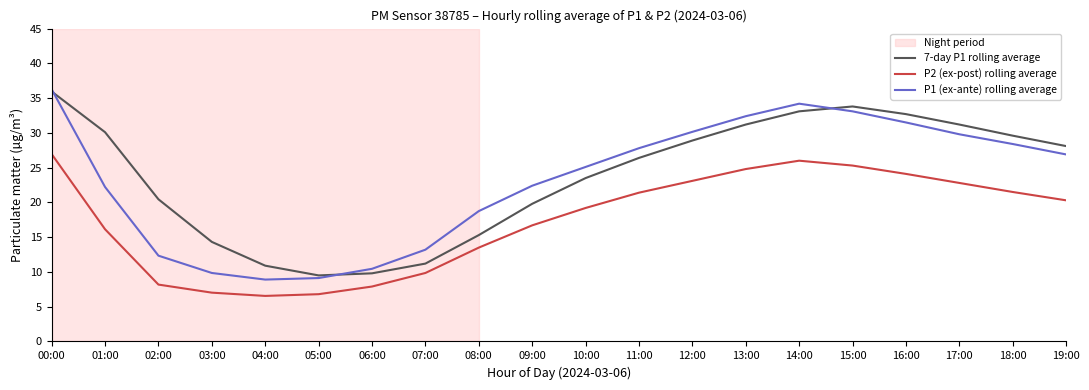

True or false: 7-day P1 rolling average and P2 (ex-post) rolling average intersect in this chart.

False